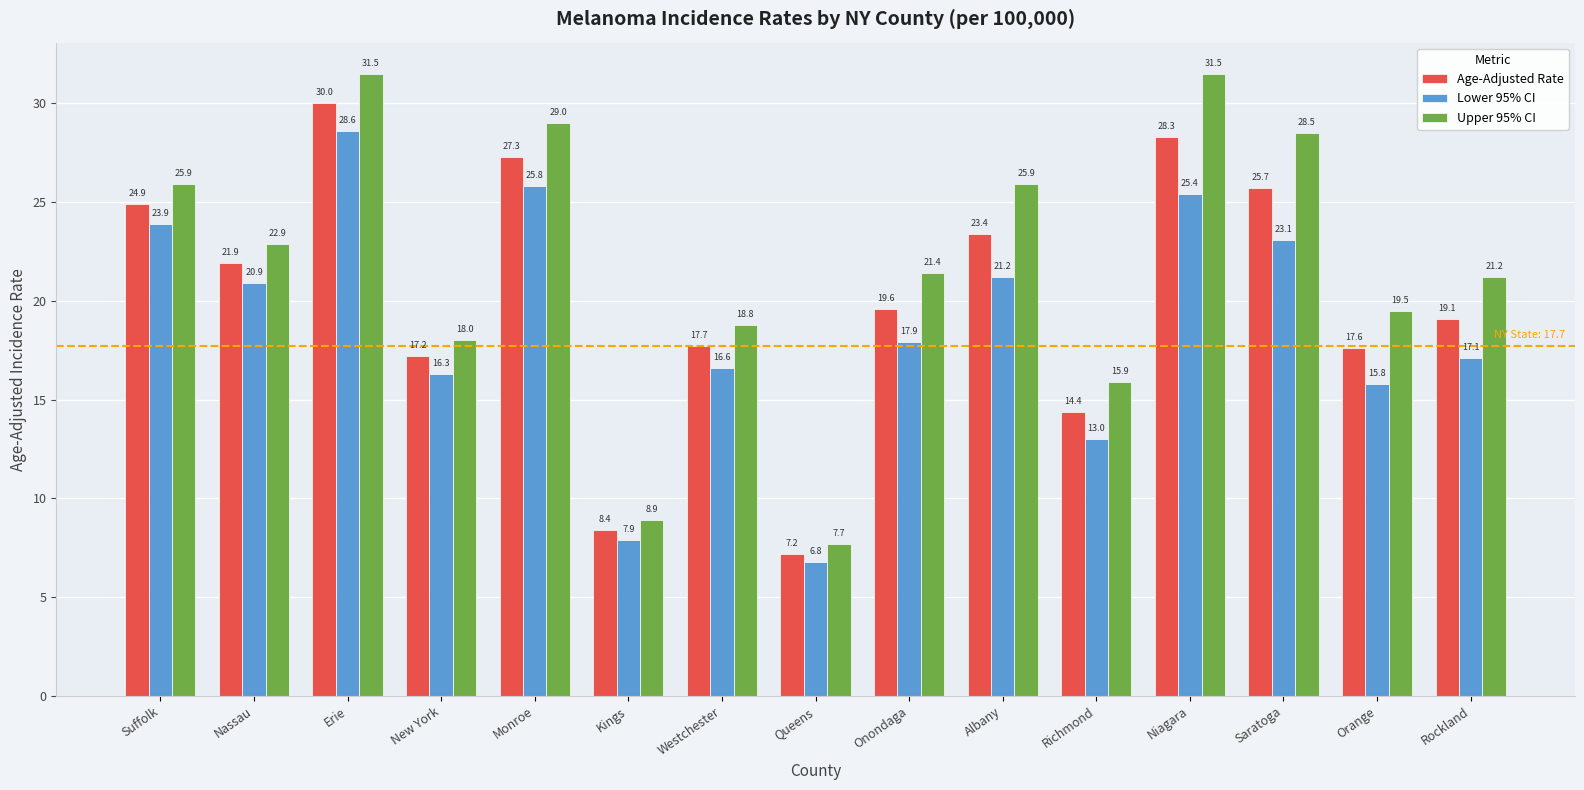

What is the label of the 11th bar from the left?

Richmond